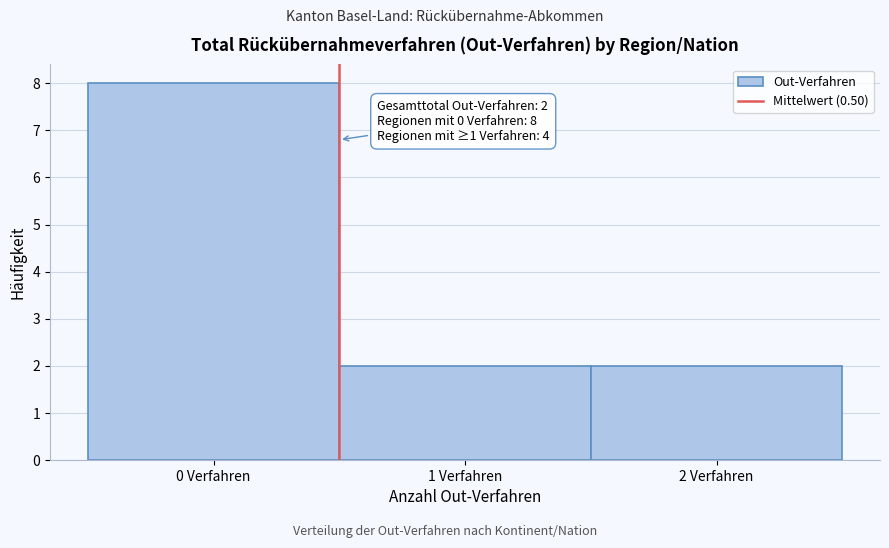

Which range on the x-axis has the tallest bar?

-0.5 to 0.5